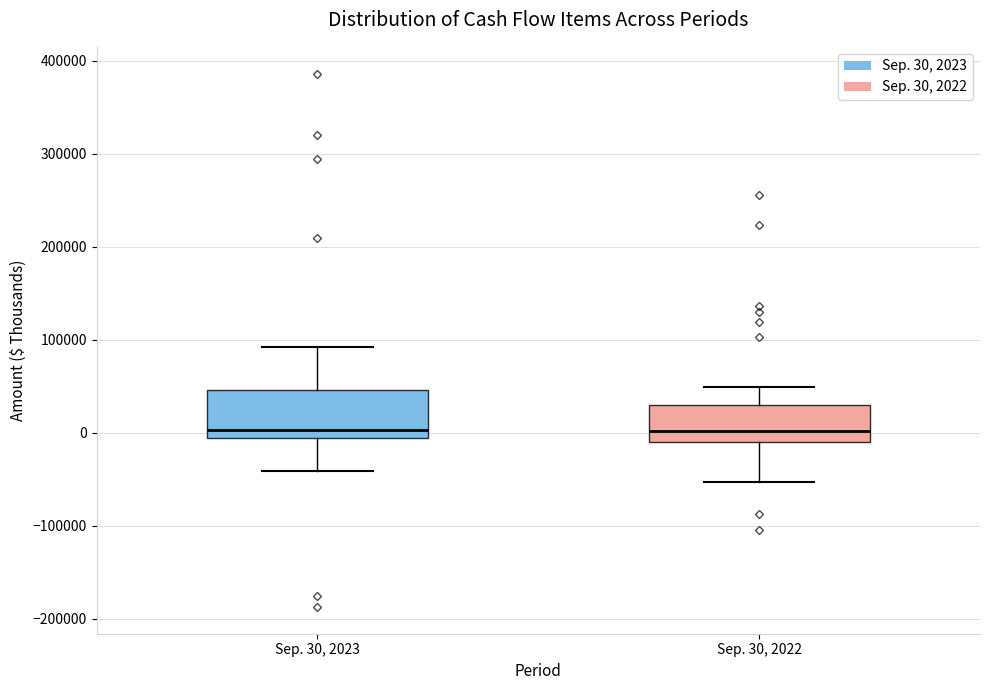

Comparing the boxes themselves (not the whiskers), which one is the tallest?

Sep. 30, 2023